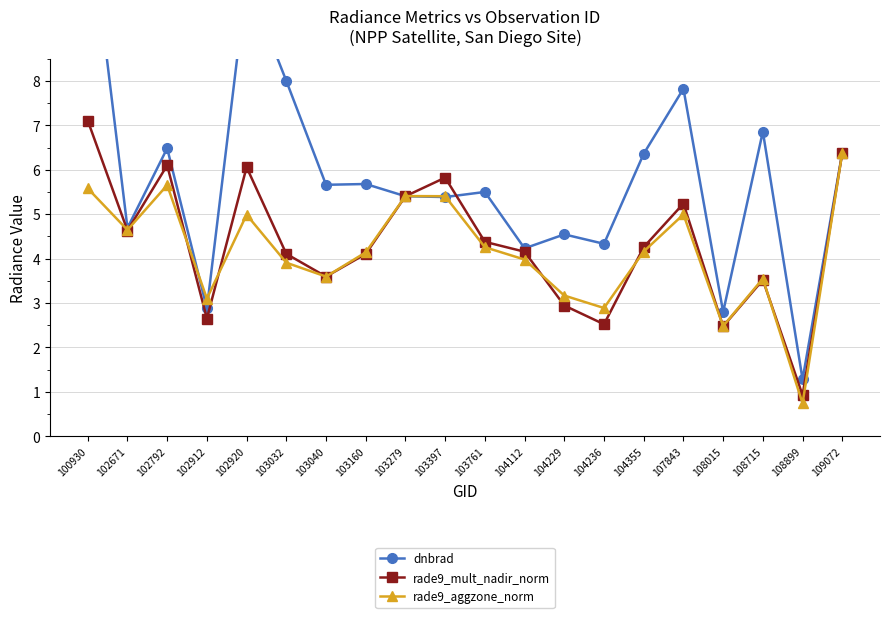

What is the maximum value for dnbrad?

12.0